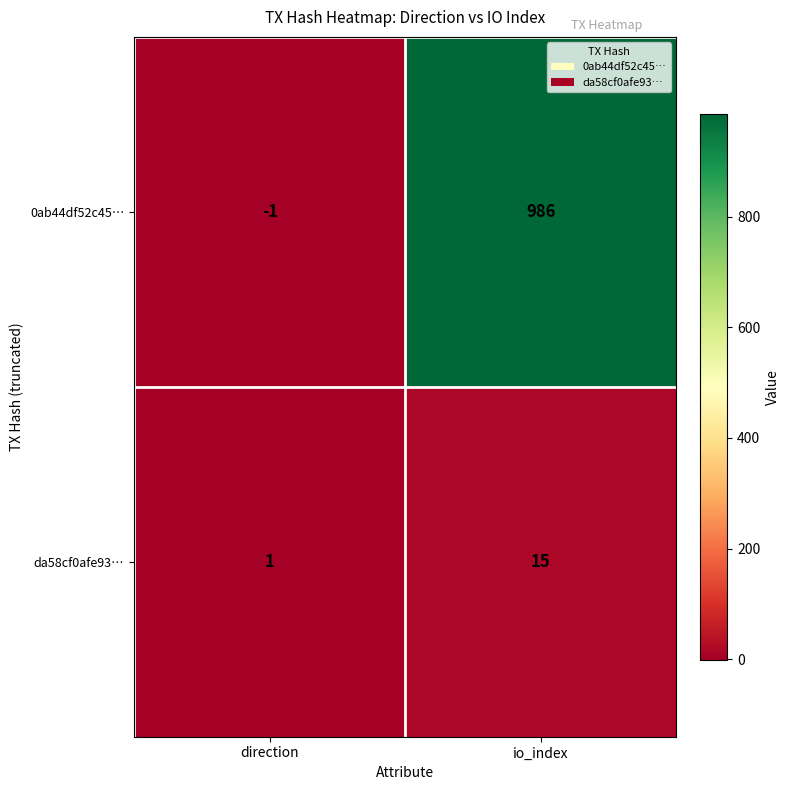

Reading left to right, what are all the values shown in this chart?

0ab44df52c45…: direction=-1	io_index=986
da58cf0afe93…: direction=1	io_index=15